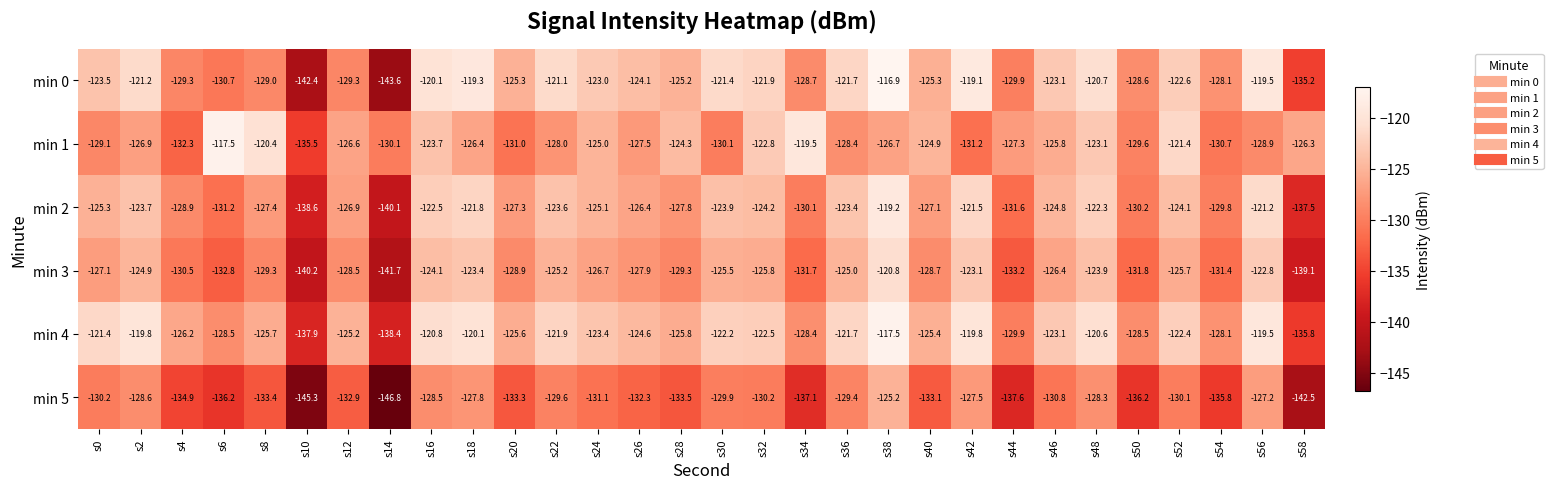

True or false: min 3 has a value of -128.7 at s40.

True